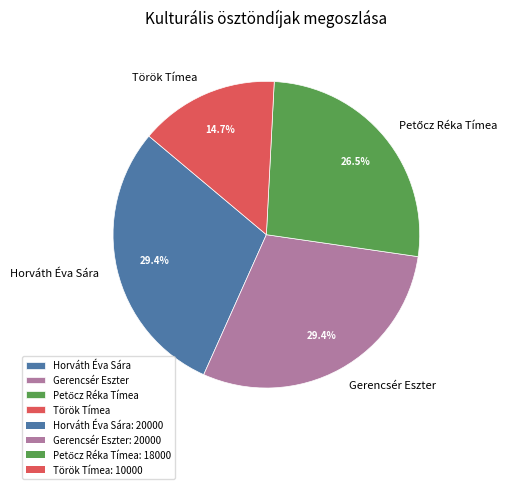

What portion of the pie excludes Török Tímea?

85.3%